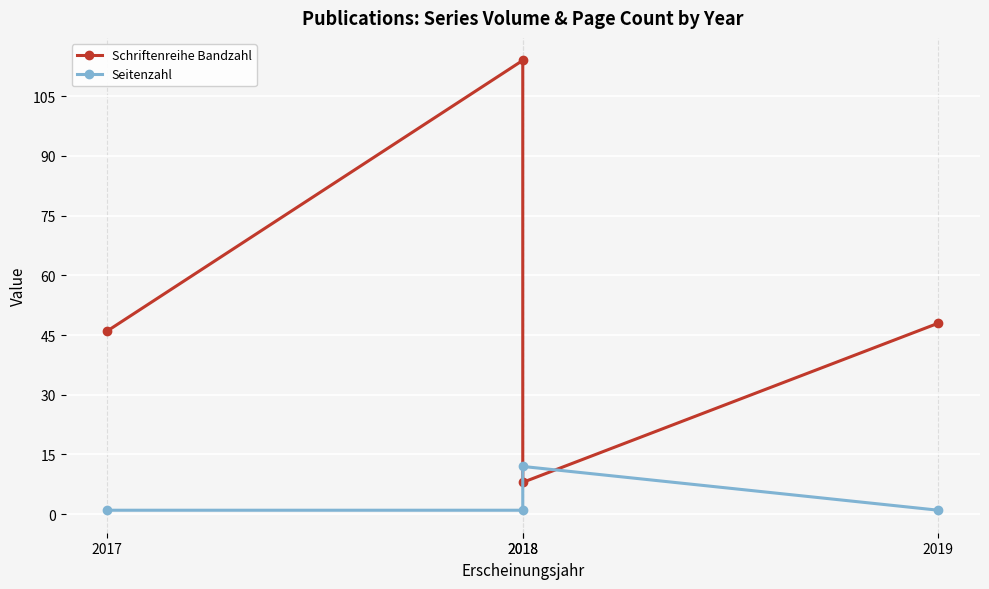

Between 2017 and 2019, which series saw the biggest shift?

Schriftenreihe Bandzahl